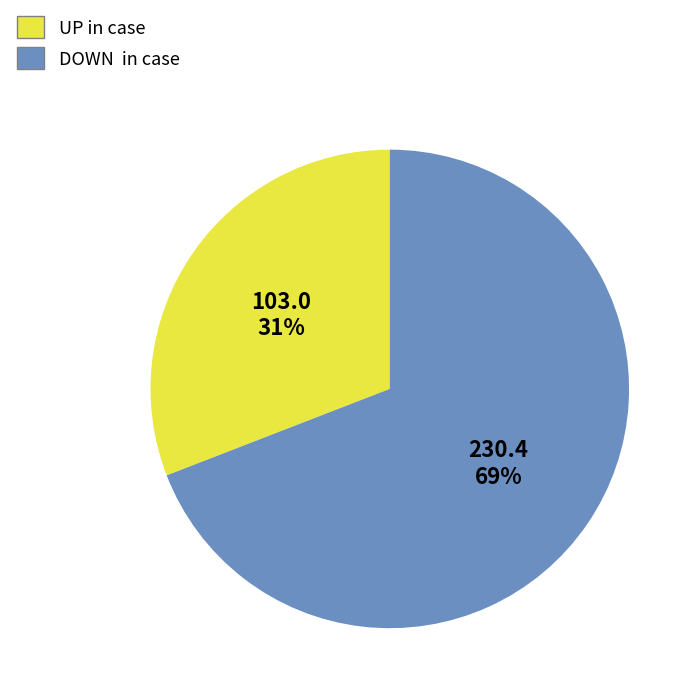

To the nearest percent, what is the difference between the largest and smallest slice percentages?

38%